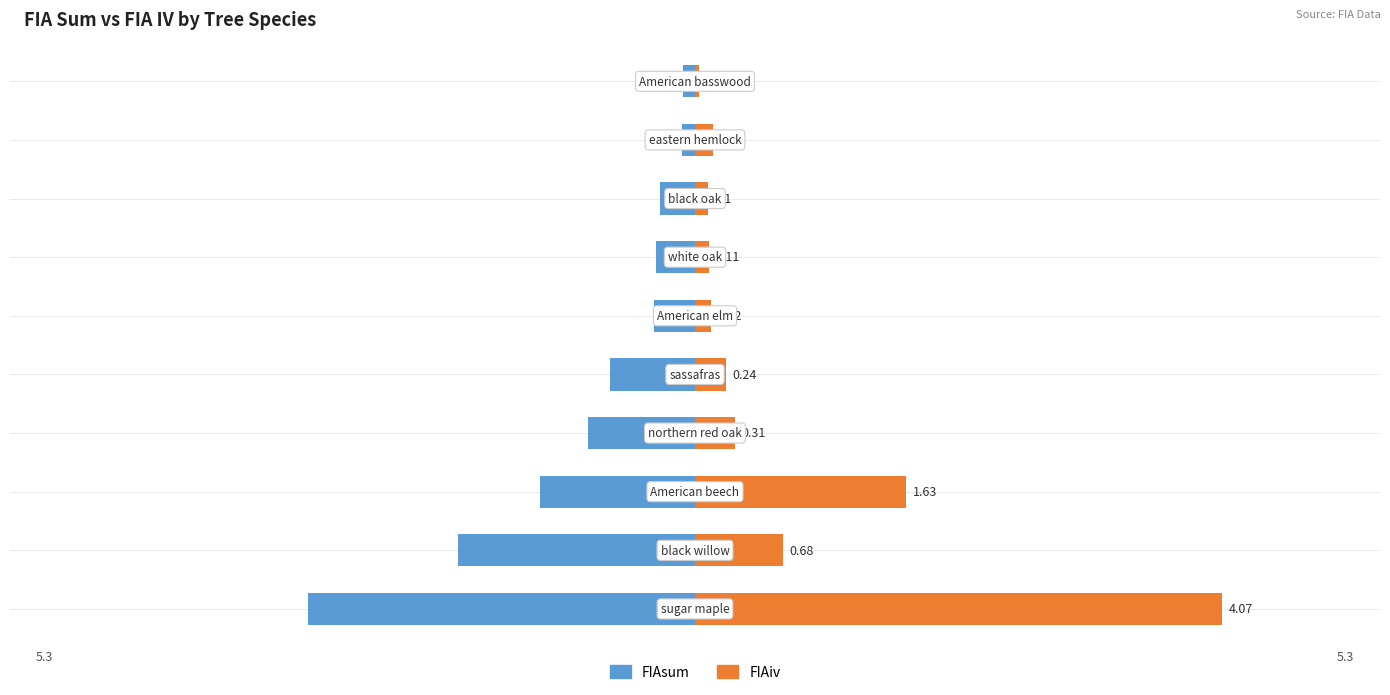

Are the bars grouped side by side (vs. stacked)?

Yes